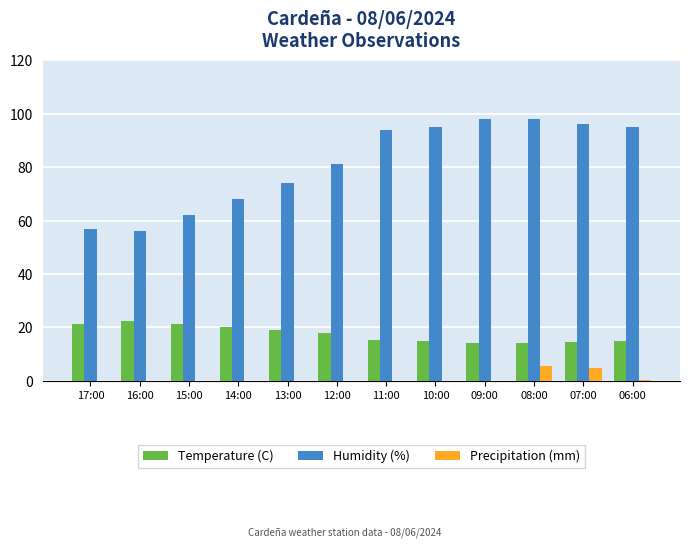

Between 12:00 and 06:00, which series saw the biggest shift?

Humidity (%)